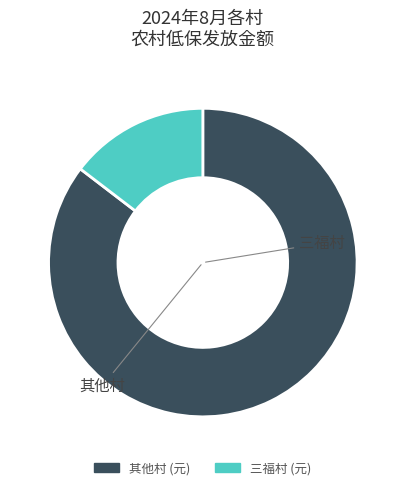

Is there any slice that represents more than half of the pie?

Yes